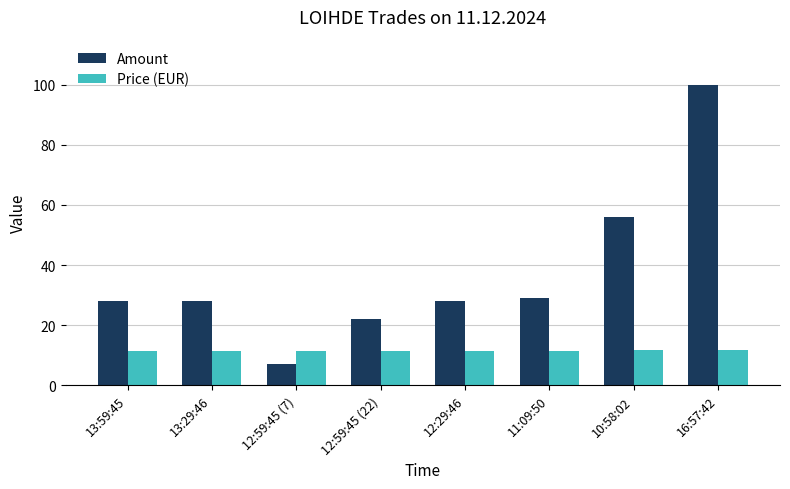

Between 13:29:46 and 12:59:45 (22), which series saw the biggest shift?

Amount